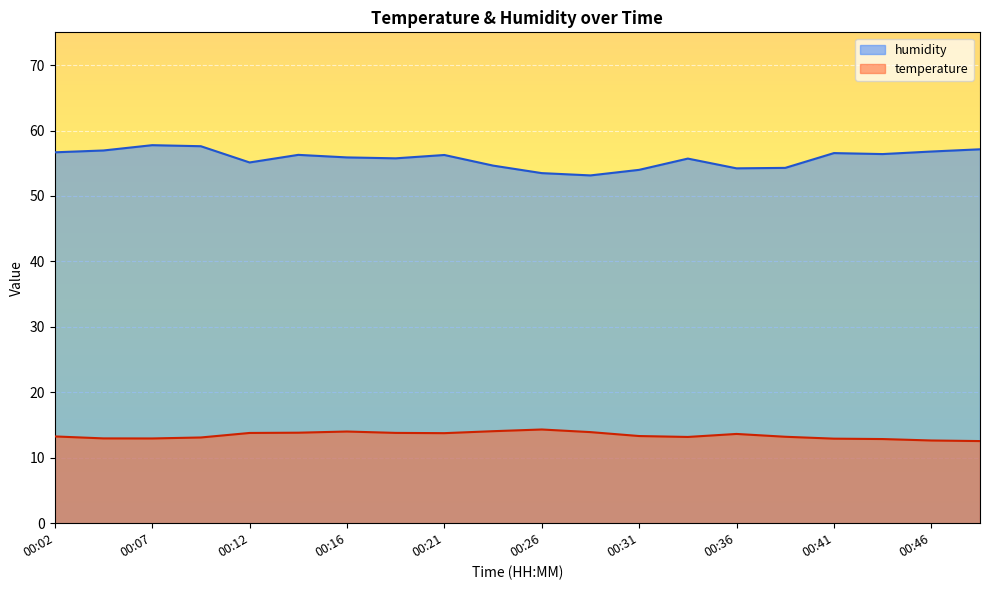

At how many categories does at least one series exceed 32?

20